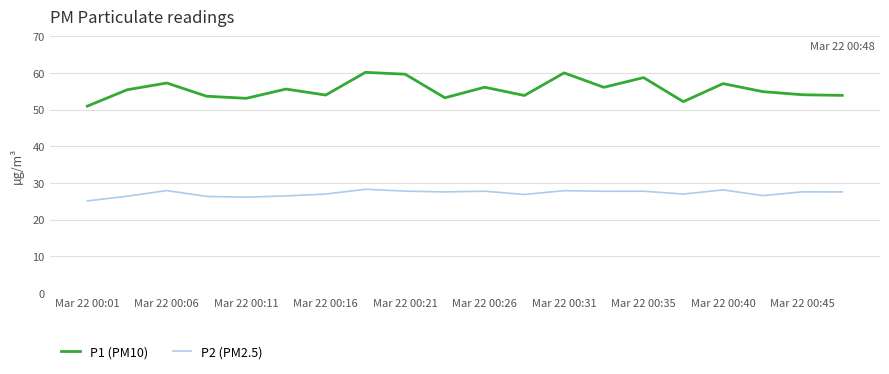

Which series has the largest total across all categories?

P1 (PM10)